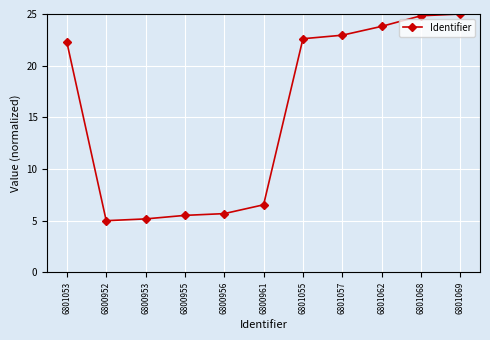

What is the value of the 11th point from the left?

25.0